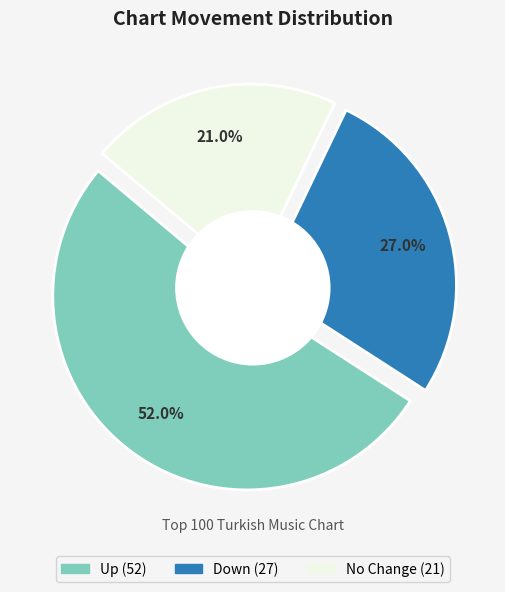

What is the change in value from up to -?

-31